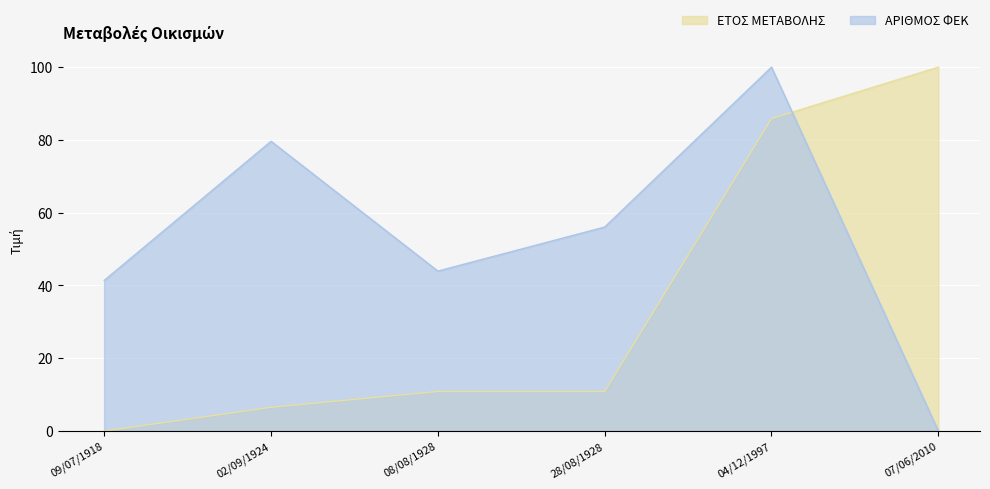

What is the label of the 6th point from the right?

09/07/1918